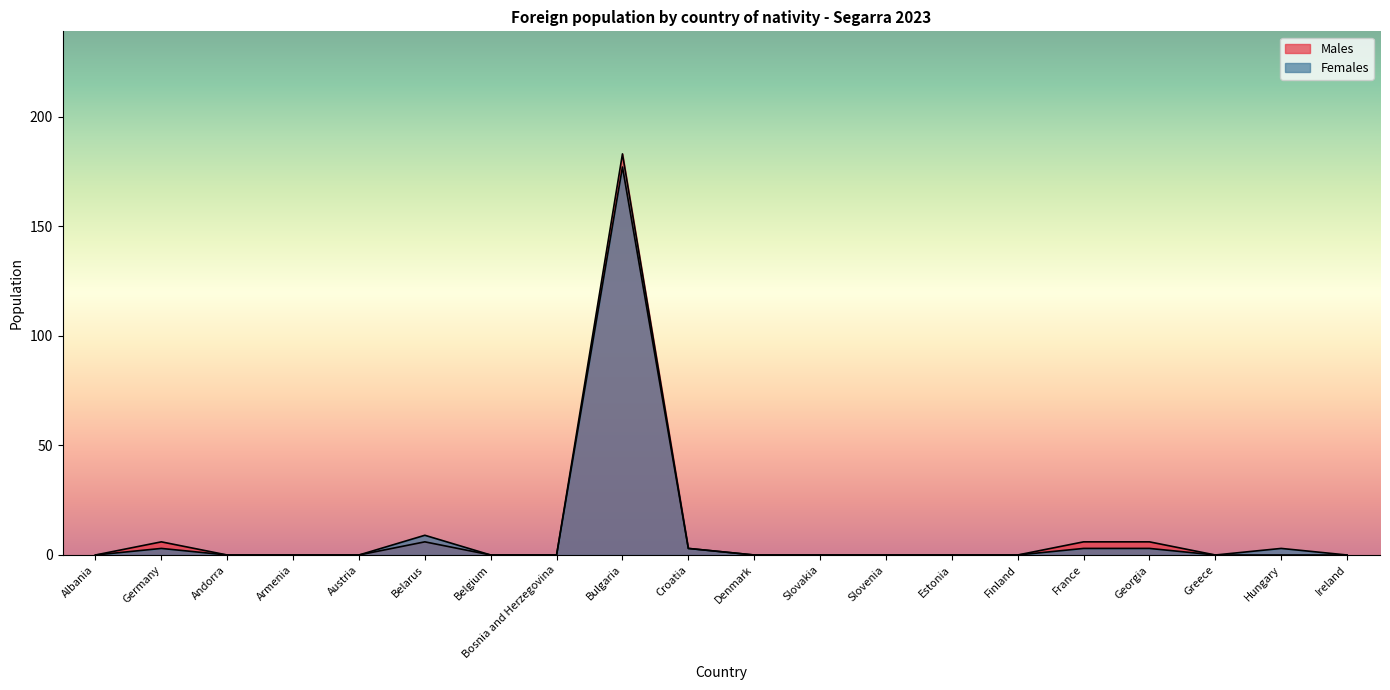

Does the chart have visible grid lines?

No